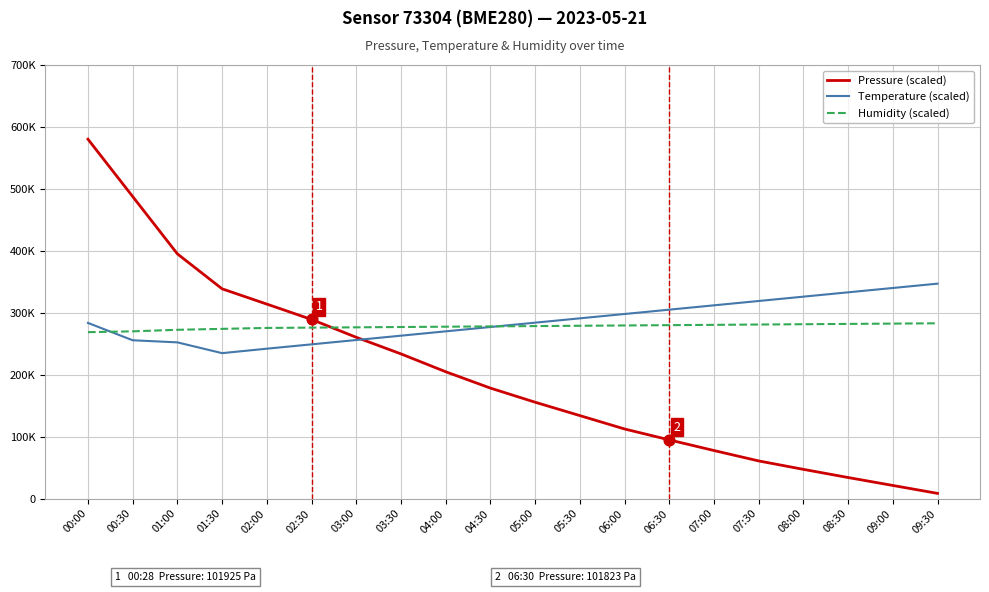

Is the value of Pressure (scaled) at 00:30 greater than the value of Temperature (scaled) at 00:30?

Yes